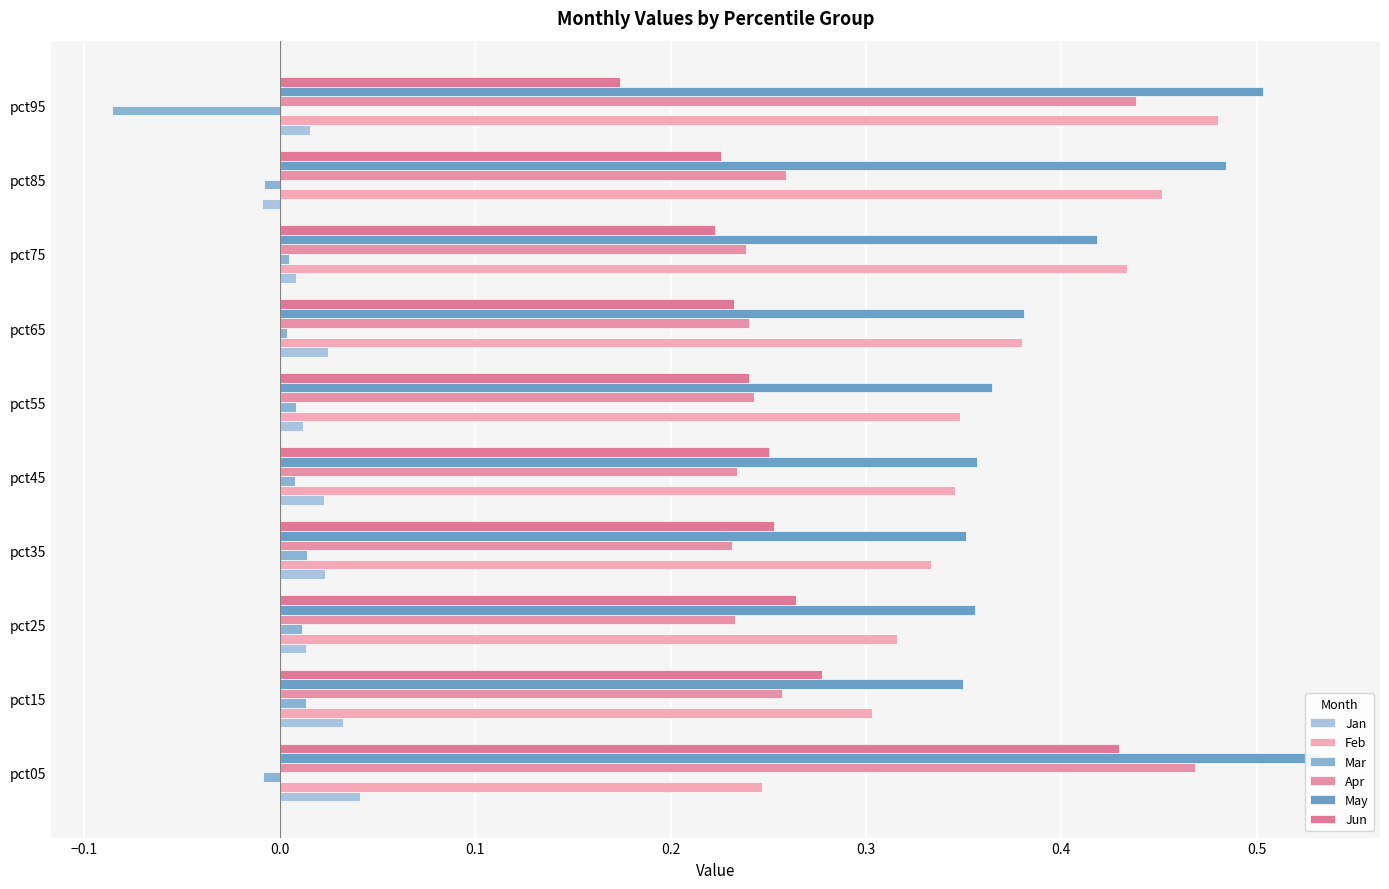

How many Feb values are between 0 and 1?

10